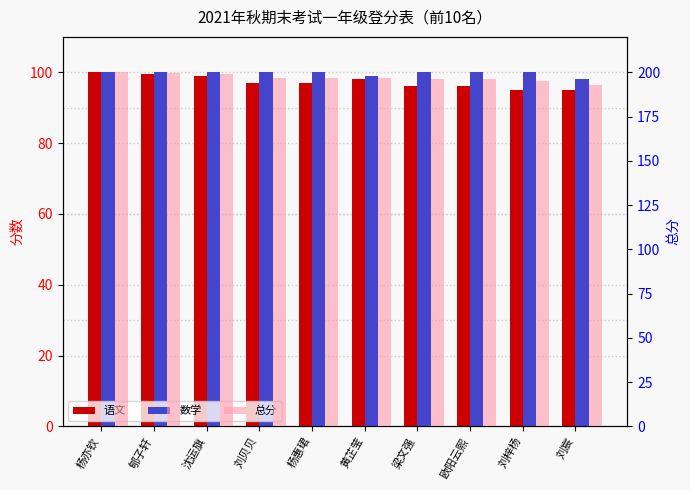

The 总分 series shows 196.0 at 梁文强. True or false?

True